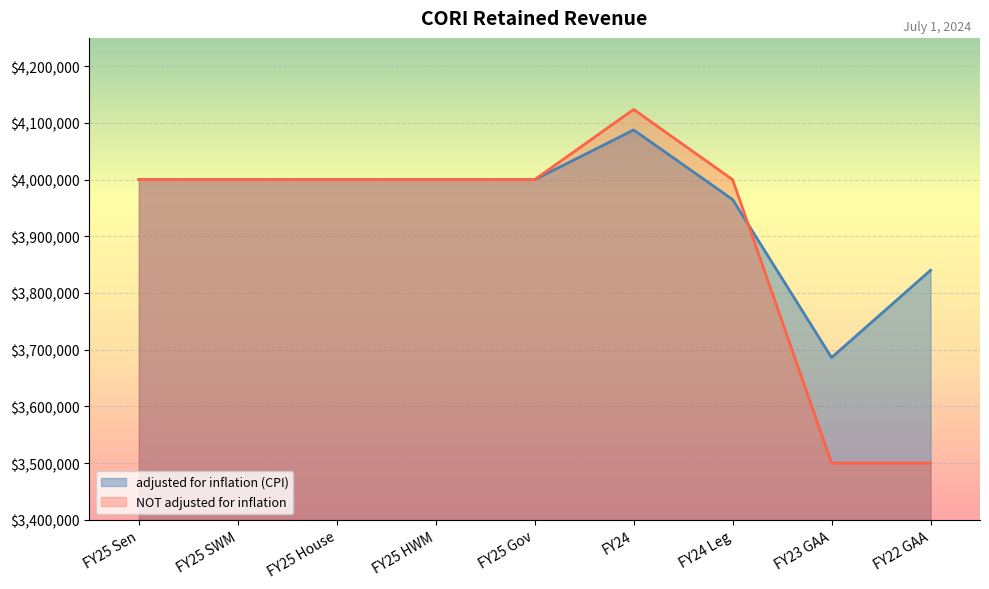

Reading left to right, transcribe all the data shown in this chart.

adjusted for inflation (CPI): 4000000	4000000	4000000	4000000	4000000	4087616	3964949	3686164	3840058
NOT adjusted for inflation: 4000000	4000000	4000000	4000000	4000000	4123752	4000000	3500000	3500000